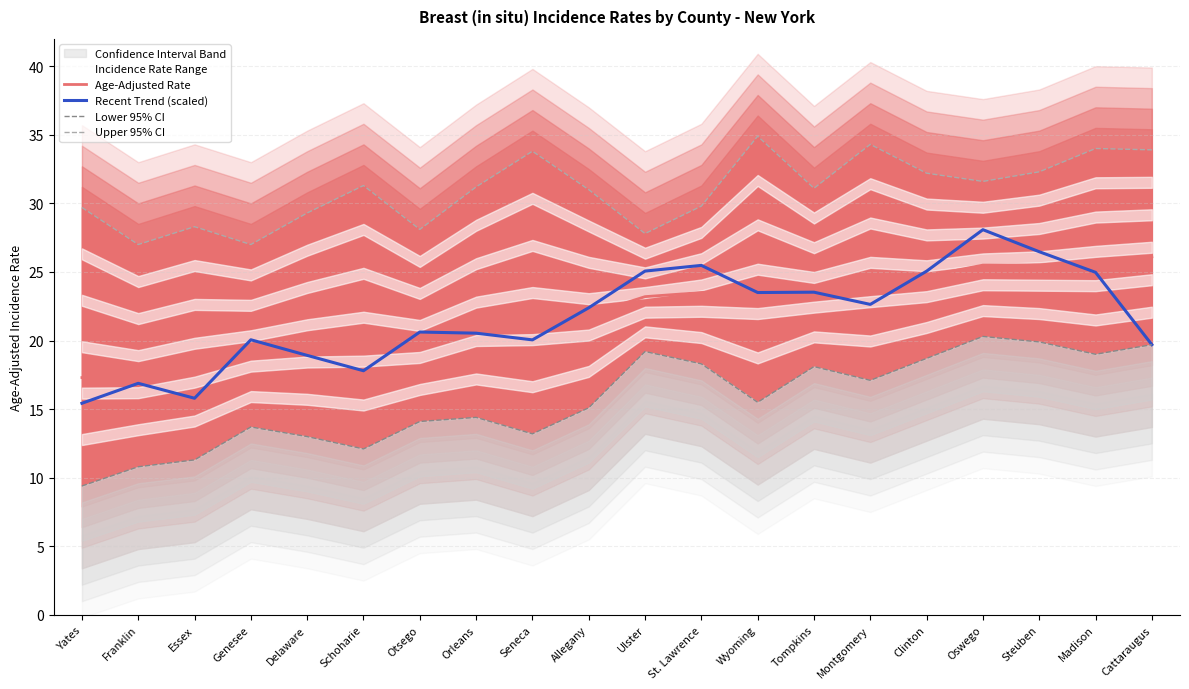

What is the label of the 15th point from the left?

Montgomery